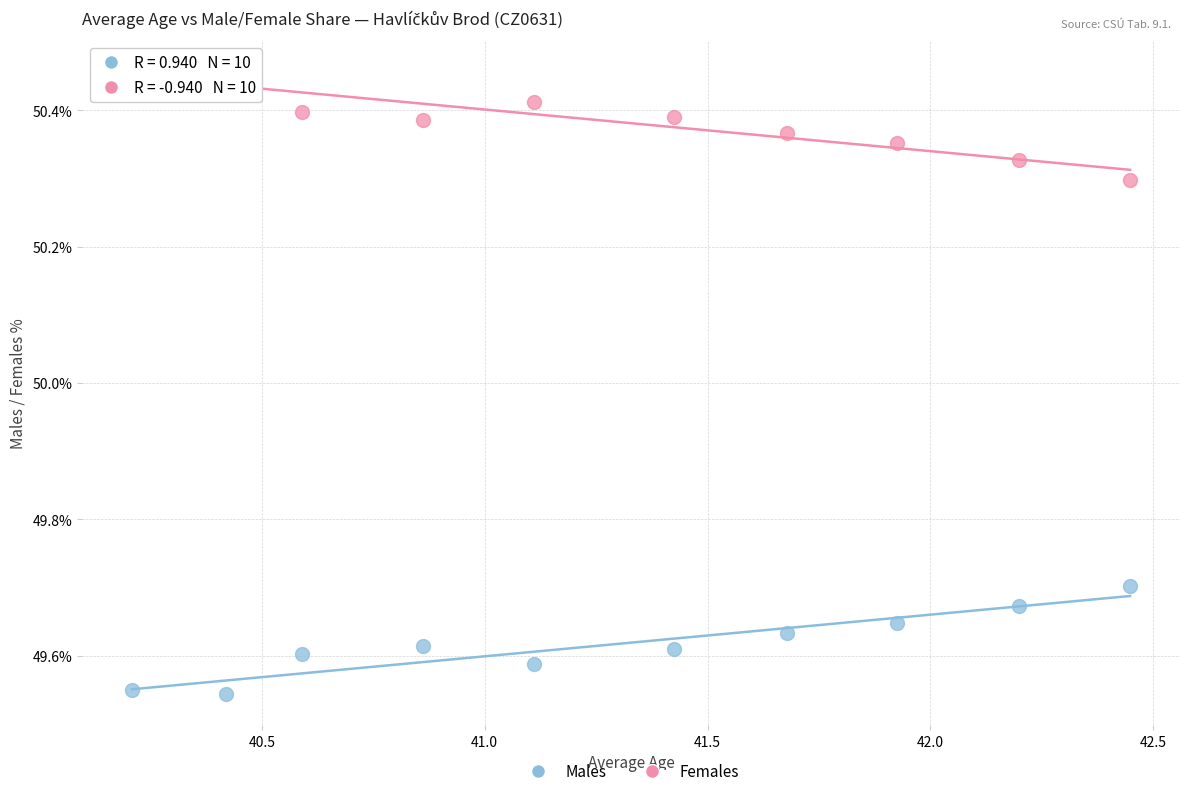

Across all data points, what is the range of Y values (max minus min)?

0.9